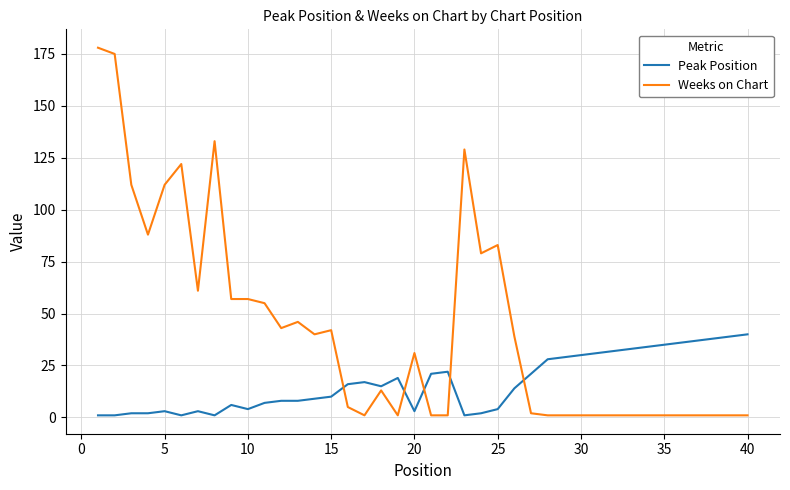

What is the highest value of the Peak Position series?

40